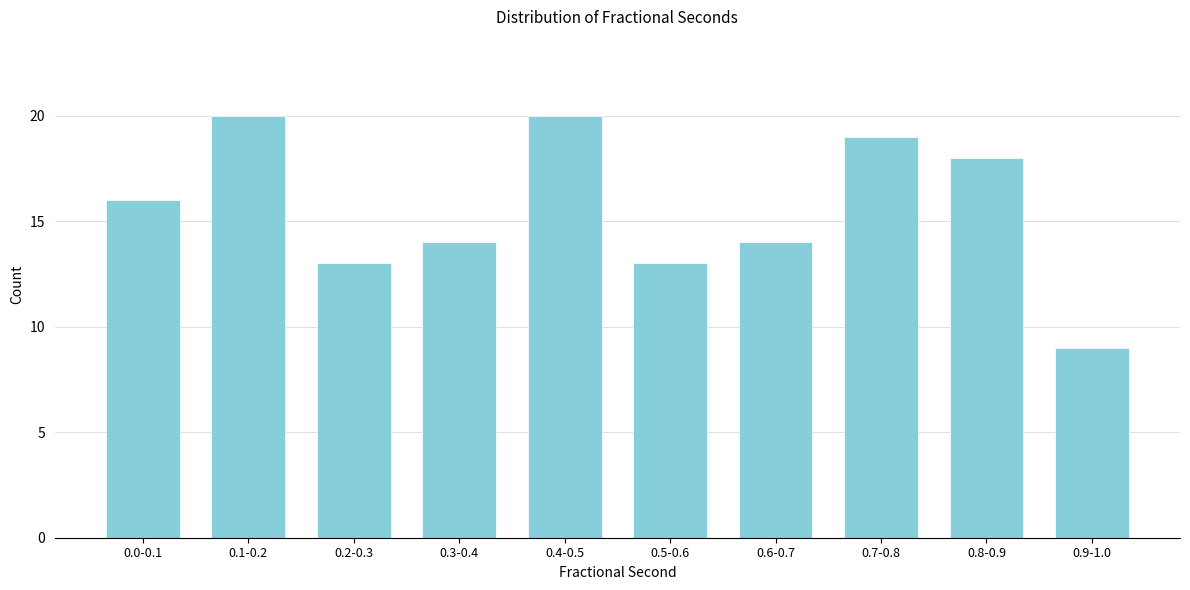

Reading left to right, extract all data points from this chart.

16	20	13	14	20	13	14	19	18	9